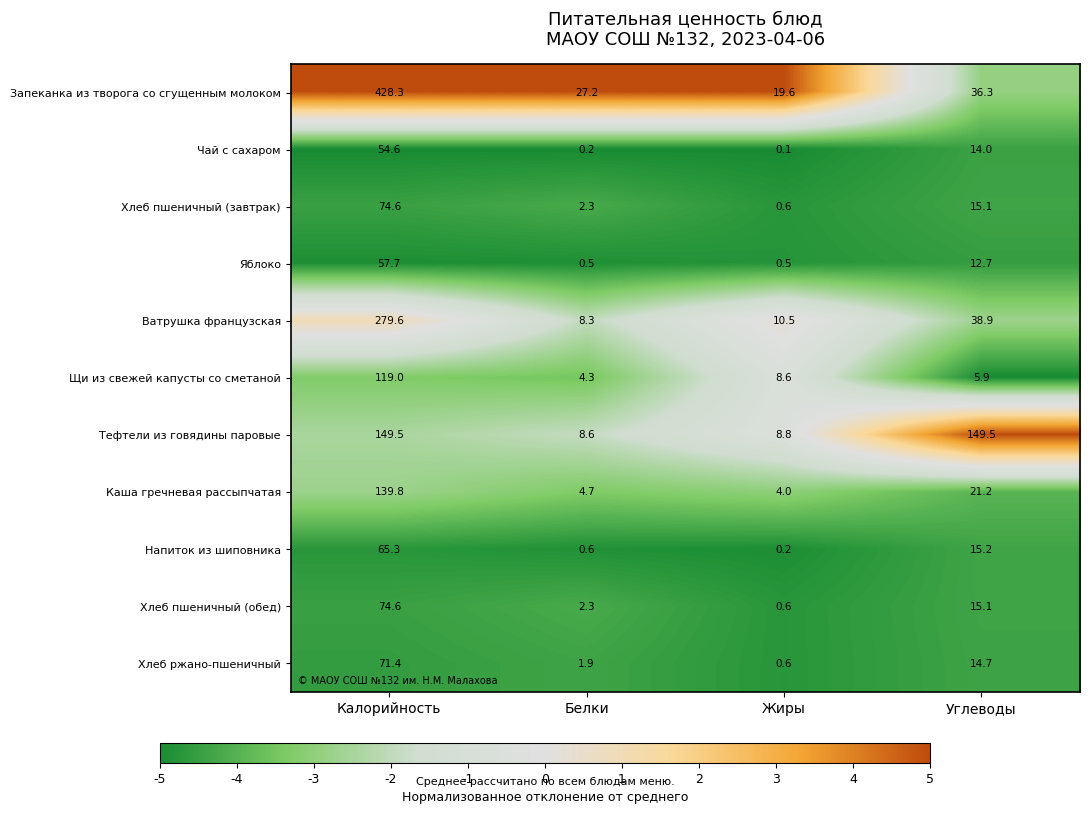

The value of Хлеб пшеничный (завтрак) at Белки is 2.3. True or false?

True